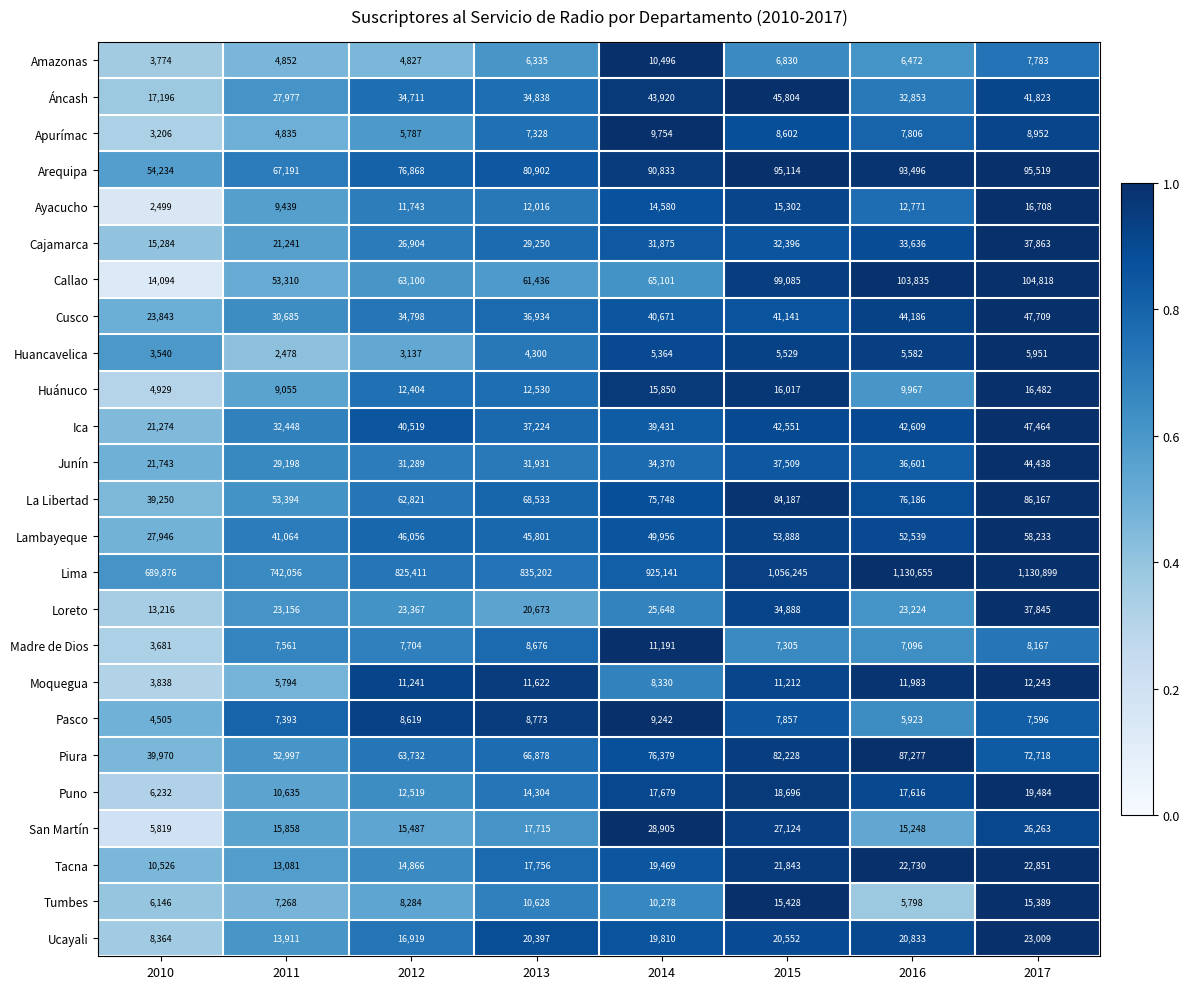

What value does the Madre de Dios series have at 2013, to the nearest 10?

8680